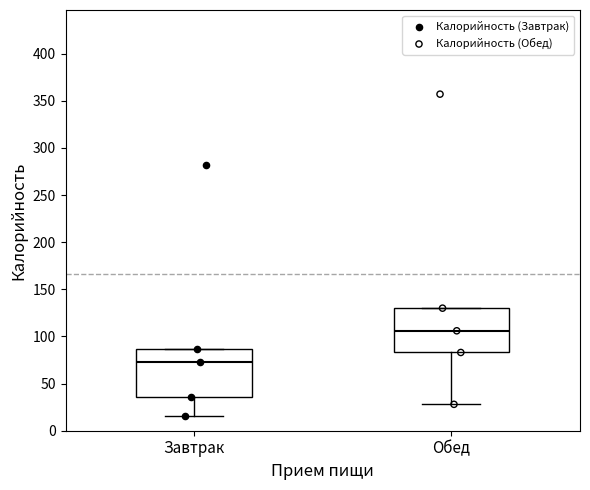

Reading left to right, read every box against the y-axis: the position of its median line, the range the box covers, and the ends of its whiskers. The values are not printed on the chart, so give them approximately, as read against the axis.

Завтрак: median 75, box 35 to 85, whiskers 15 to 85
Обед: median 105, box 85 to 130, whiskers 30 to 130